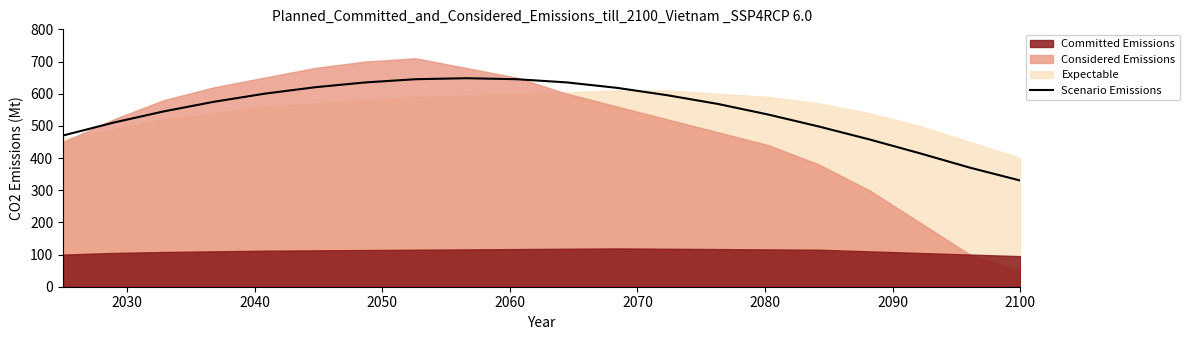

What is the average value?

546